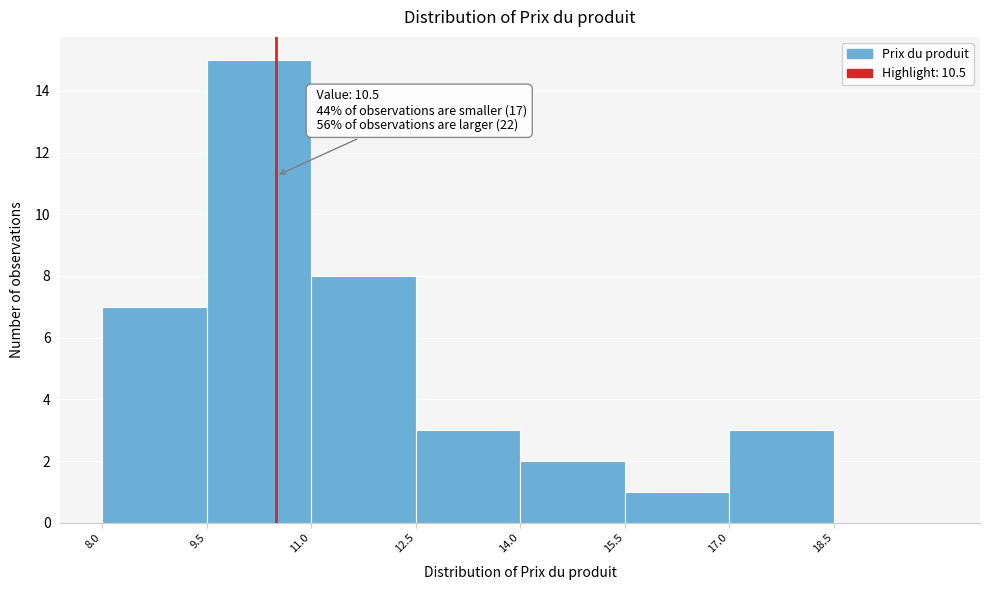

Over which range of the x-axis is the bar tallest?

9.5 to 11.0